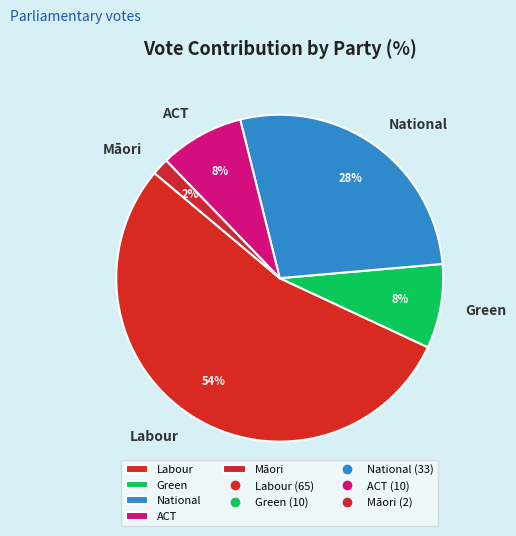

Count the number of slices in the pie.

5